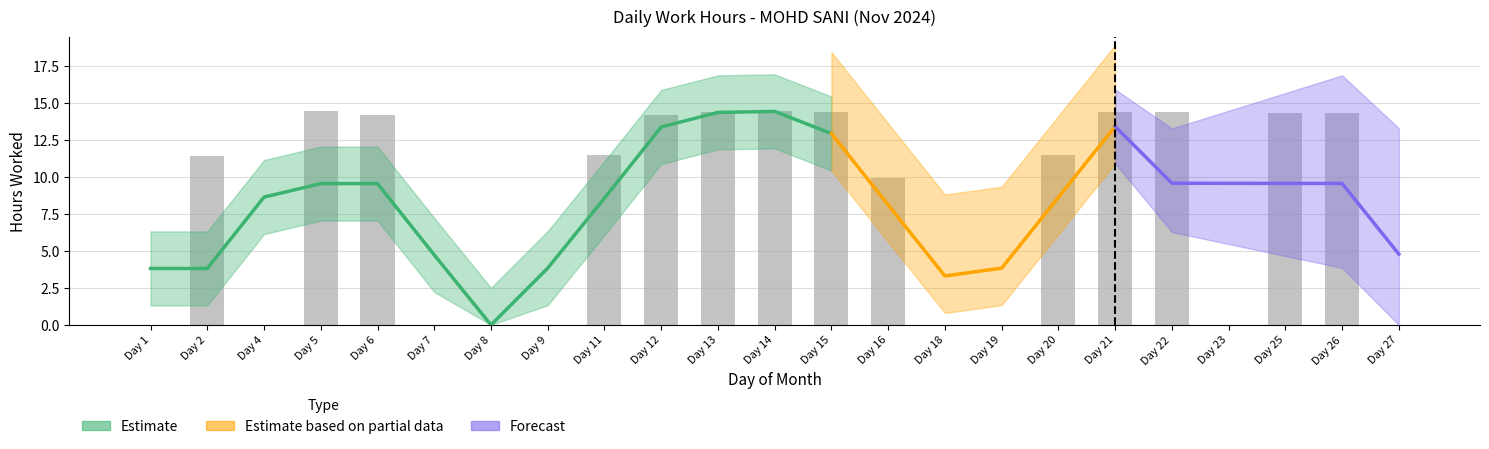

Does the chart contain stacked bars?

No